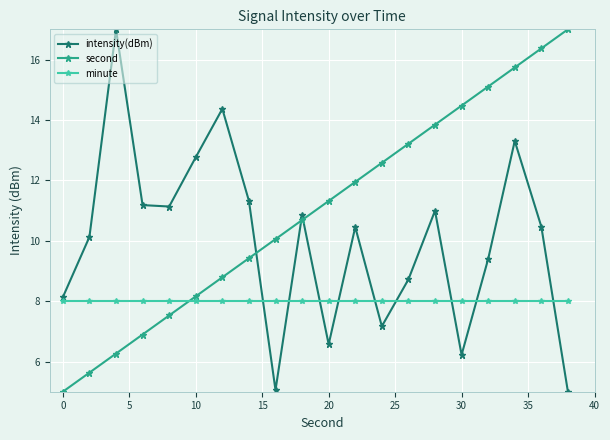

How many intersections are there between second and minute?

1